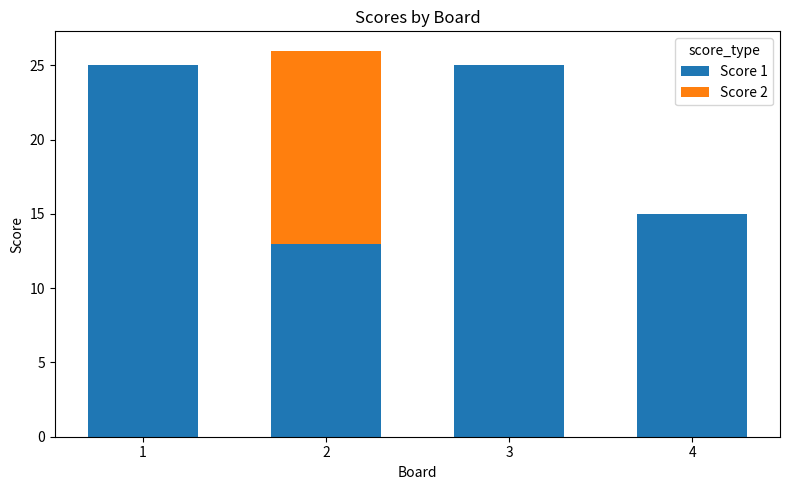

What is the maximum value for Score 1?

25